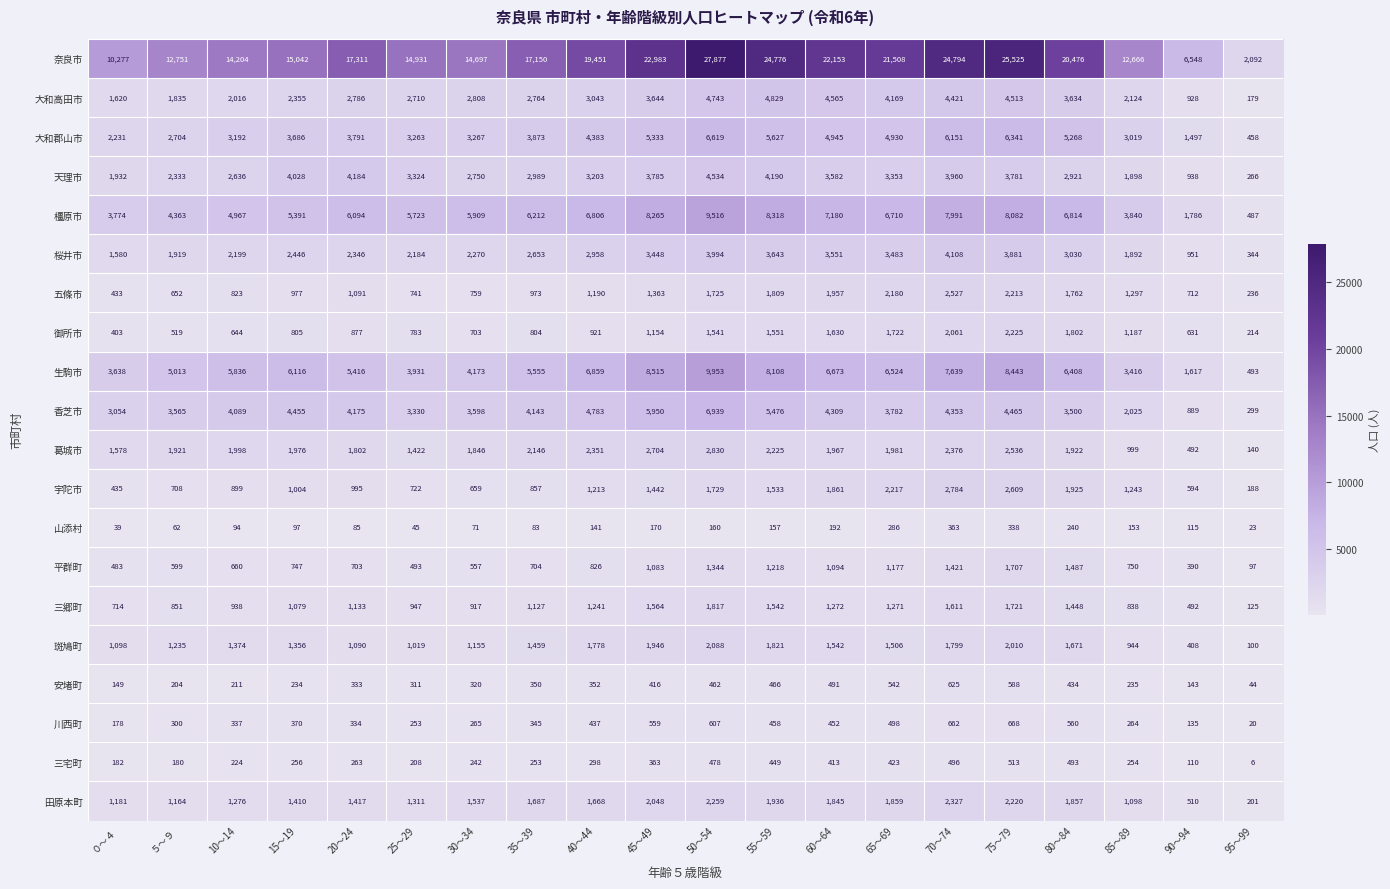

Where is 奈良市 nearest to the value 14984?

25～29